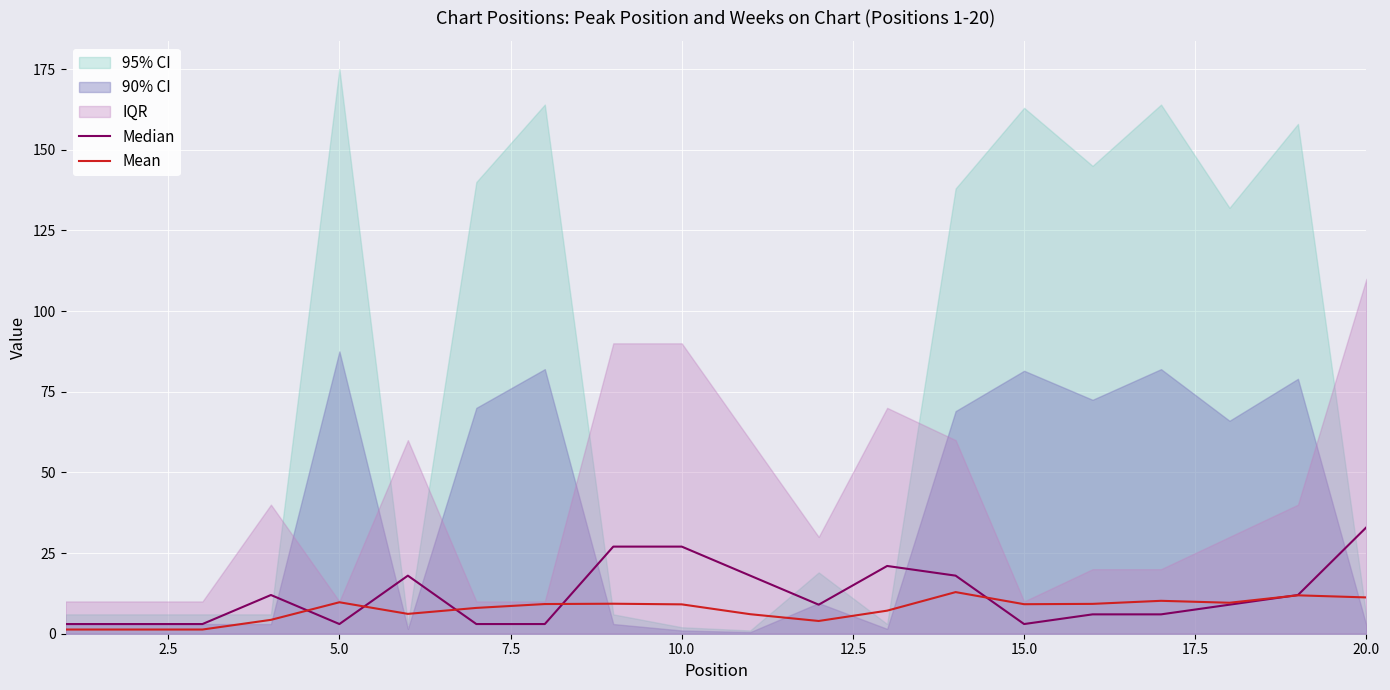

What is the difference between the second highest and minimum values in the Mean series?

10.6